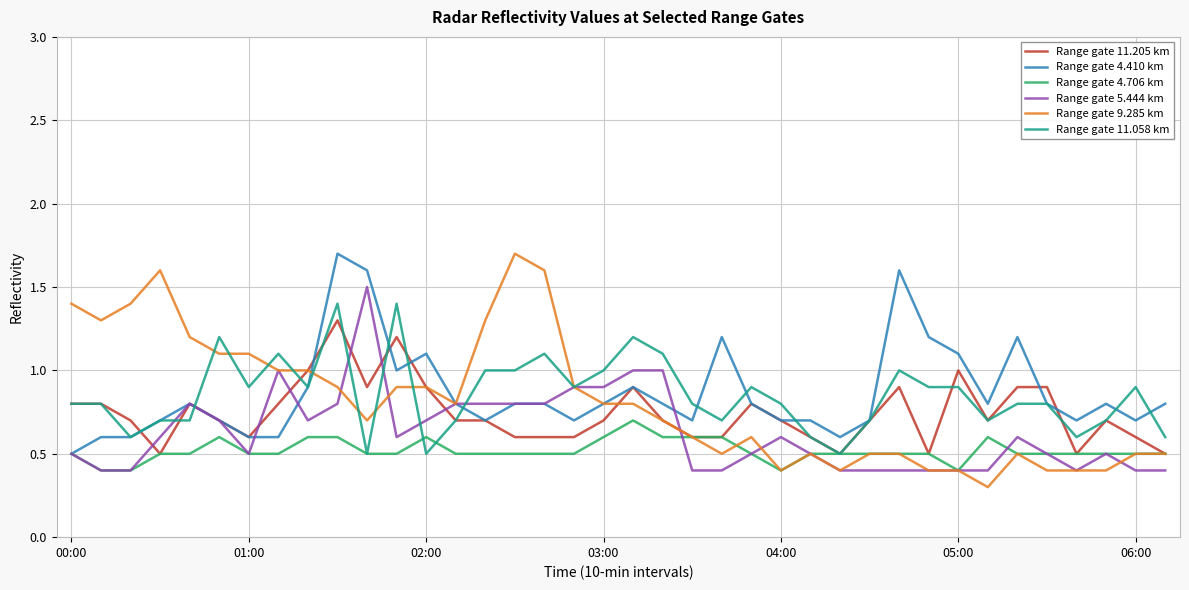

What is the greatest value displayed?

1.7